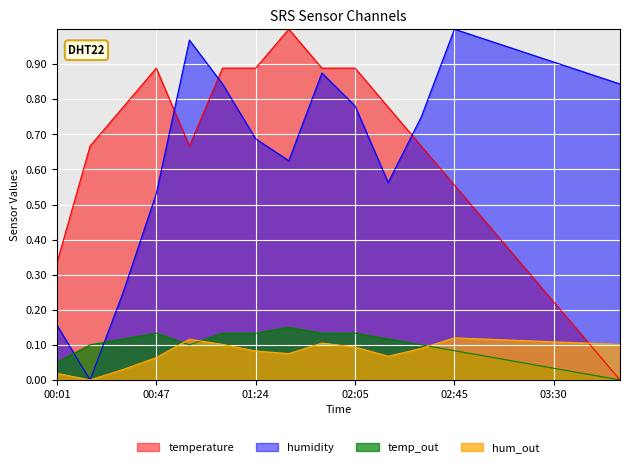

What is the approximate value of temperature at 02:45?

0.1